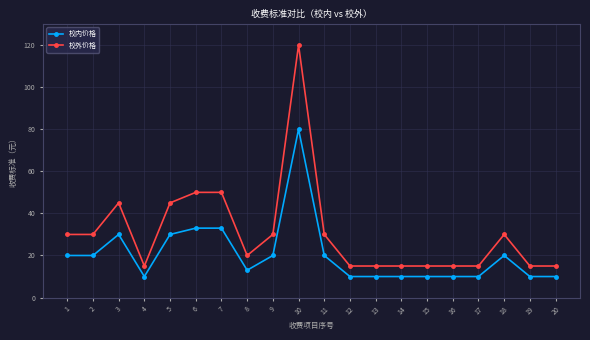

True or false: 校外价格 has a value of 25 at 17.

False